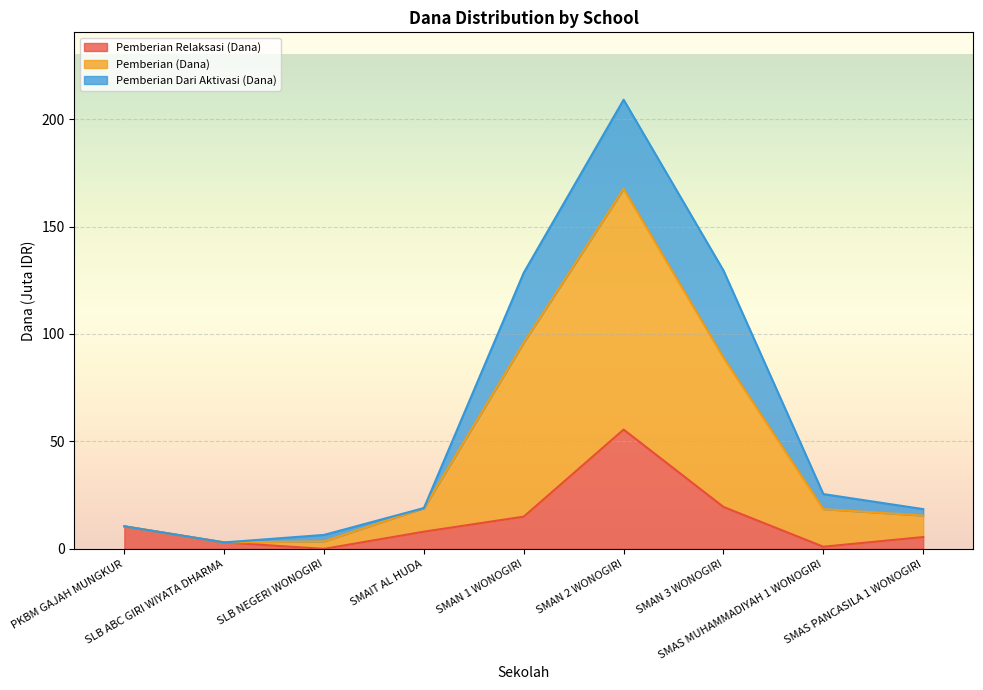

How many lines are shown in the chart?

3